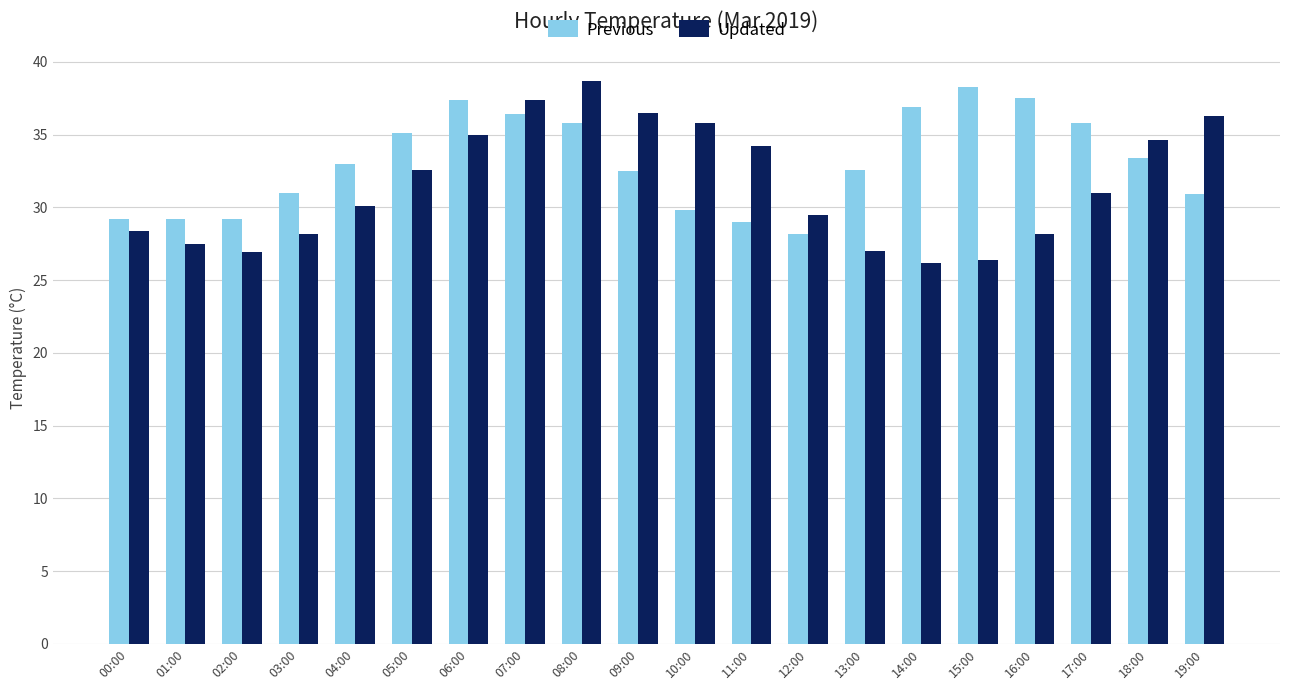

Rank the series by their average value, from highest to lowest.

Previous, Updated